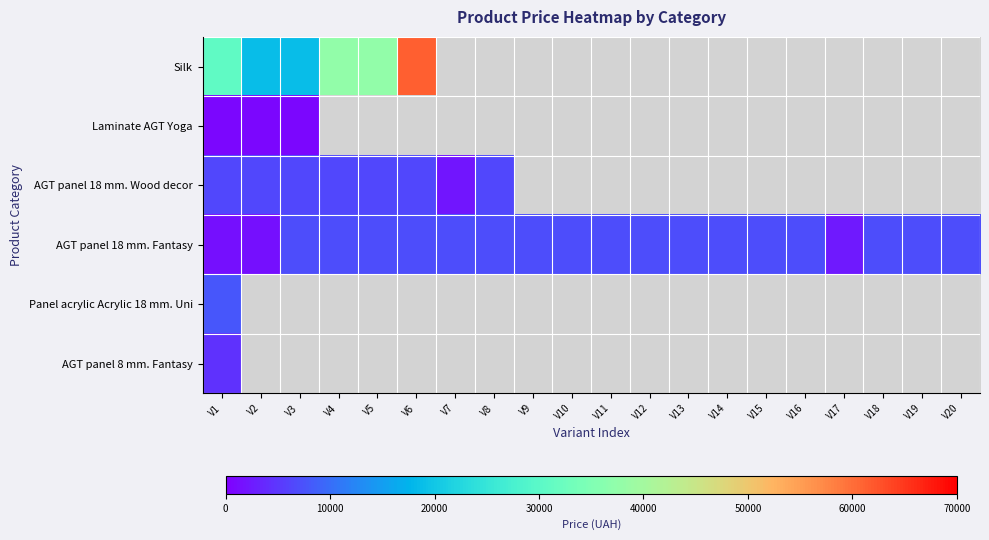

Reading left to right, list all the values displayed in this chart.

Silk: V1=30717.1	V2=18796.8	V3=18796.8	V4=37593.6	V5=37593.6	V6=61434.3	V7=0.0	V8=0.0	V9=0.0	V10=0.0	V11=0.0	V12=0.0	V13=0.0	V14=0.0	V15=0.0	V16=0.0	V17=0.0	V18=0.0	V19=0.0	V20=0.0
Laminate AGT Yoga: V1=589.9	V2=589.9	V3=589.9	V4=0.0	V5=0.0	V6=0.0	V7=0.0	V8=0.0	V9=0.0	V10=0.0	V11=0.0	V12=0.0	V13=0.0	V14=0.0	V15=0.0	V16=0.0	V17=0.0	V18=0.0	V19=0.0	V20=0.0
AGT panel 18 mm. Wood decor: V1=6308.8	V2=6308.8	V3=6308.8	V4=6308.8	V5=6308.8	V6=6308.8	V7=2108.4	V8=6308.8	V9=0.0	V10=0.0	V11=0.0	V12=0.0	V13=0.0	V14=0.0	V15=0.0	V16=0.0	V17=0.0	V18=0.0	V19=0.0	V20=0.0
AGT panel 18 mm. Fantasy: V1=1375.4	V2=1375.4	V3=6925.7	V4=6925.7	V5=6925.7	V6=6925.7	V7=6925.7	V8=6925.7	V9=6925.7	V10=6925.7	V11=6925.7	V12=6925.7	V13=6925.7	V14=6925.7	V15=6925.7	V16=6925.7	V17=2291.7	V18=6925.7	V19=6925.7	V20=6925.7
Panel acrylic Acrylic 18 mm. Uni: V1=7693.1	V2=0.0	V3=0.0	V4=0.0	V5=0.0	V6=0.0	V7=0.0	V8=0.0	V9=0.0	V10=0.0	V11=0.0	V12=0.0	V13=0.0	V14=0.0	V15=0.0	V16=0.0	V17=0.0	V18=0.0	V19=0.0	V20=0.0
AGT panel 8 mm. Fantasy: V1=4561.9	V2=0.0	V3=0.0	V4=0.0	V5=0.0	V6=0.0	V7=0.0	V8=0.0	V9=0.0	V10=0.0	V11=0.0	V12=0.0	V13=0.0	V14=0.0	V15=0.0	V16=0.0	V17=0.0	V18=0.0	V19=0.0	V20=0.0